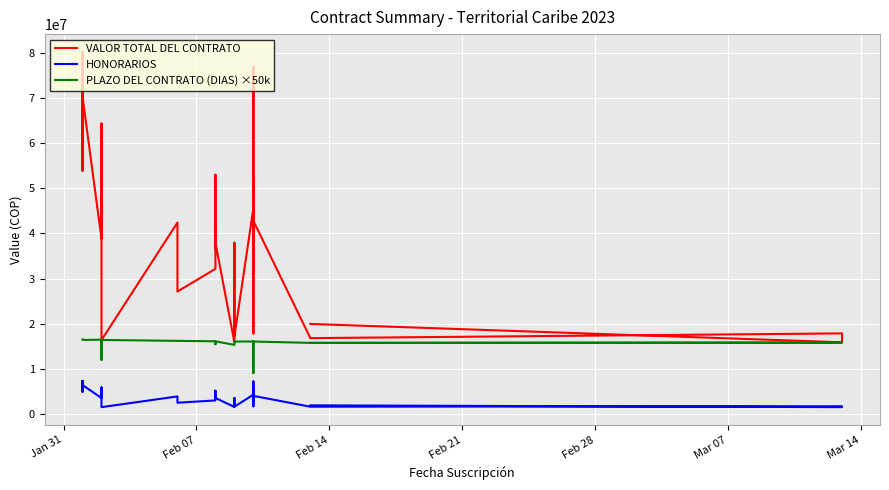

What is the maximum value for VALOR TOTAL DEL CONTRATO?

80267000